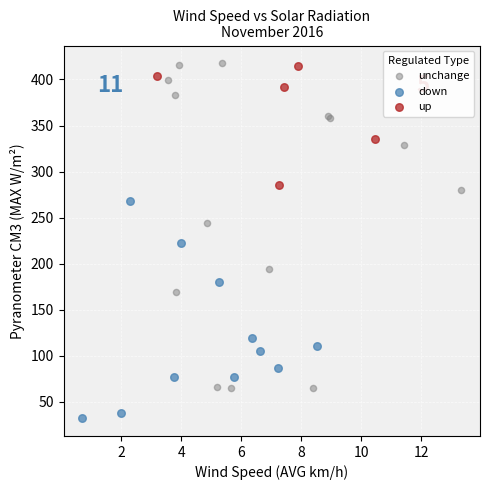

Which series contains the lowest Y value?

down